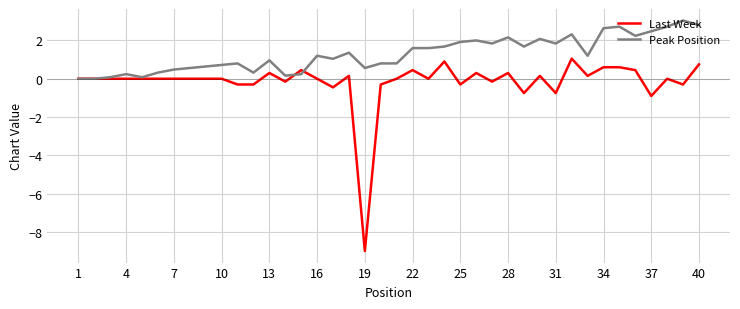

Rank the series by their maximum value, from lowest to highest.

Last Week, Peak Position